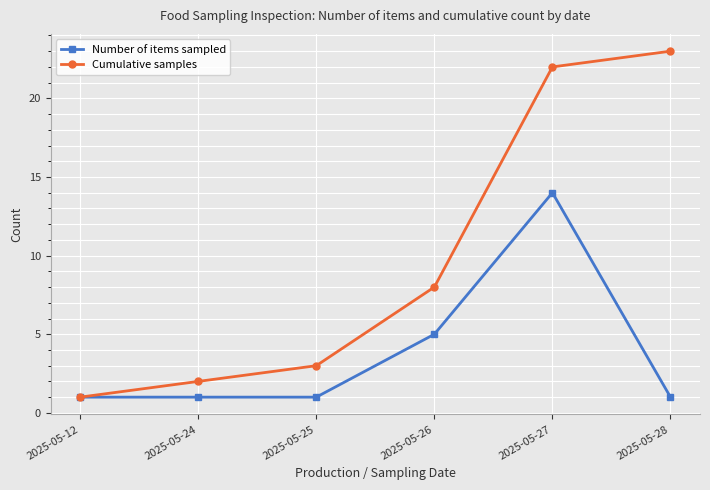

Rank the series by their maximum value, from lowest to highest.

Number of items sampled, Cumulative samples